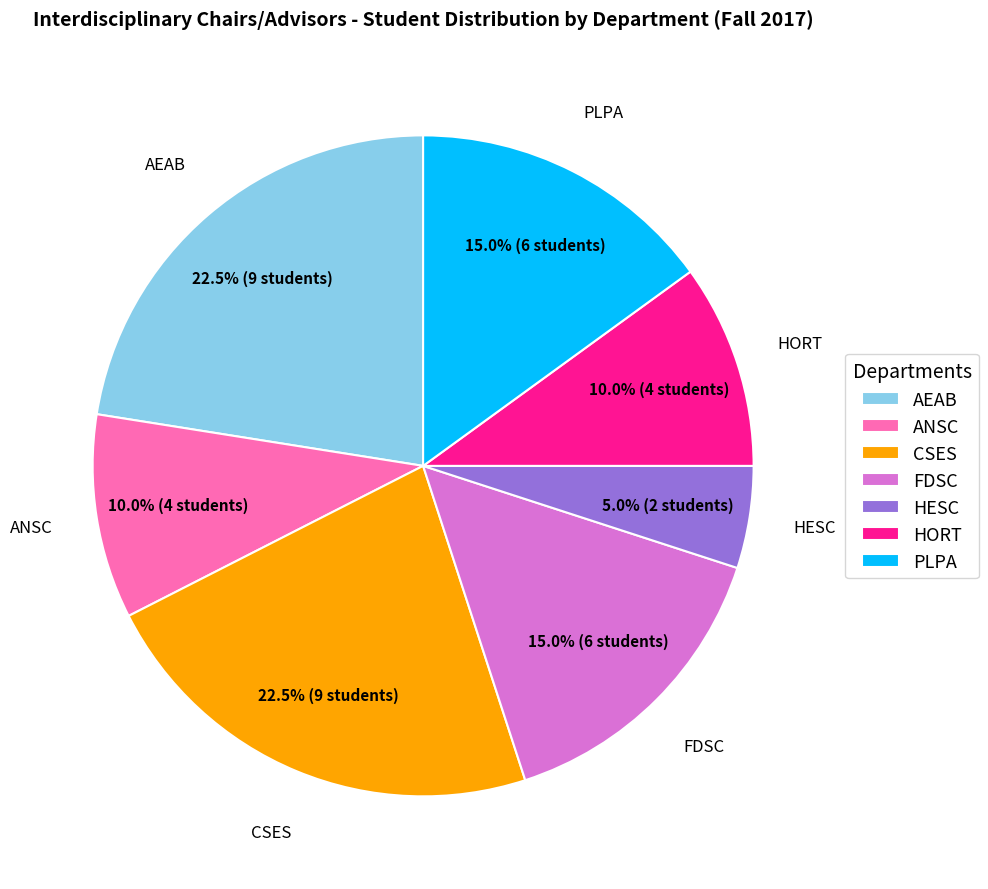

Does PLPA represent more than half of the total?

No